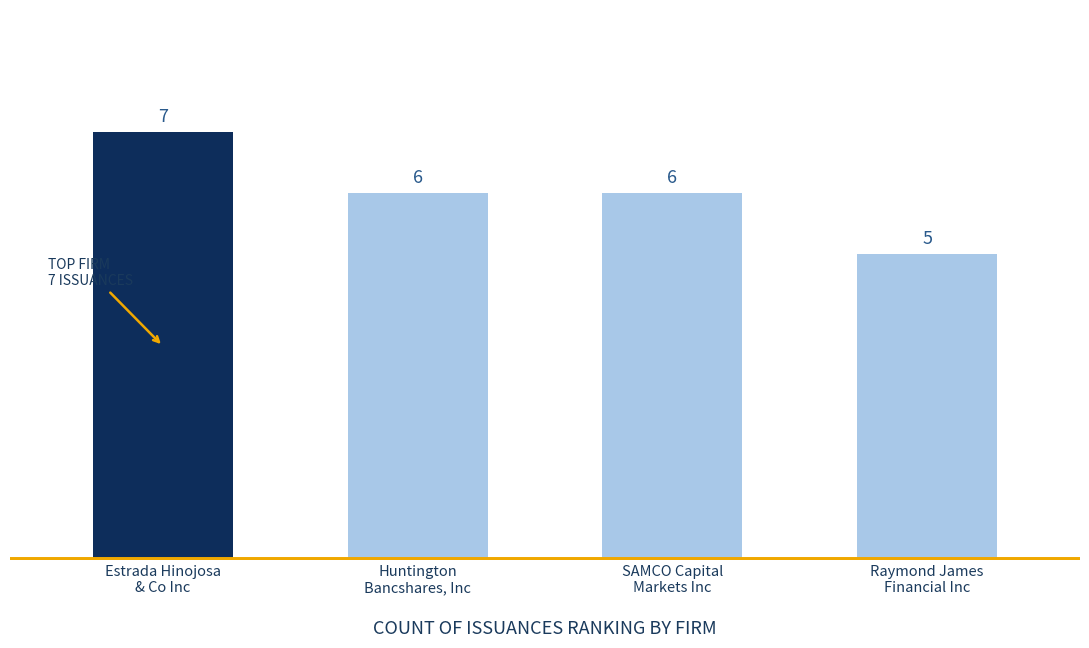

How many data points does each series have?

4